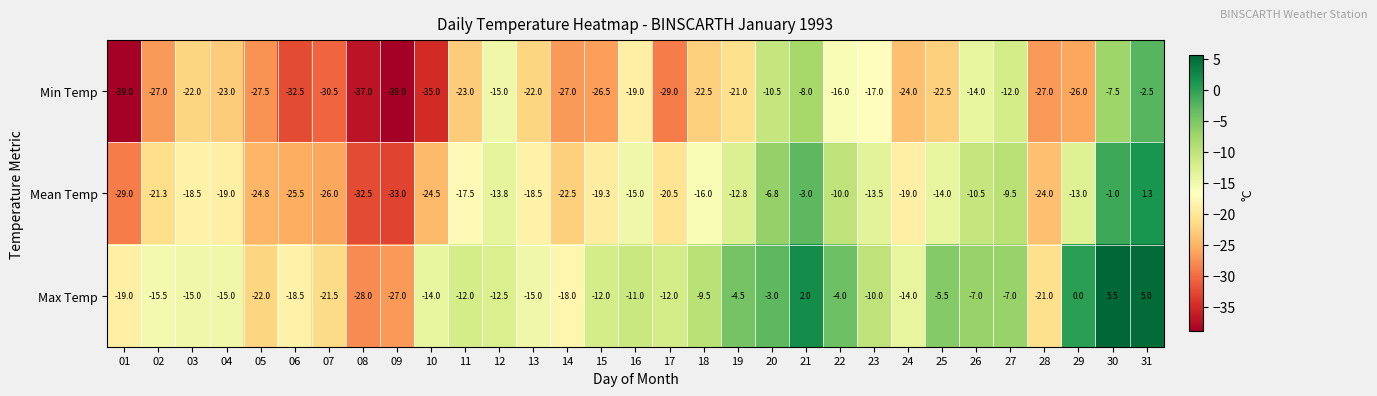

At which label does Mean Temp first exceed -18?

11